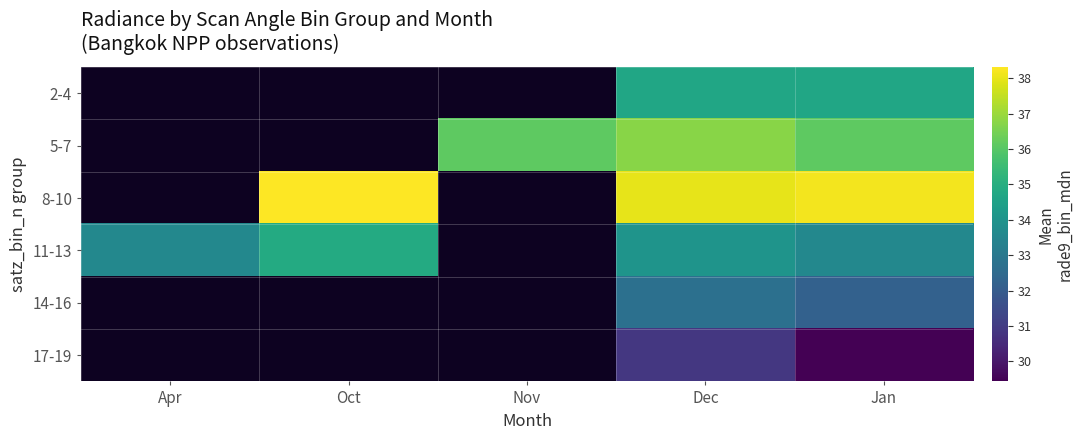

At Apr, list the series in order from largest to smallest.

2-4, 5-7, 8-10, 11-13, 14-16, 17-19